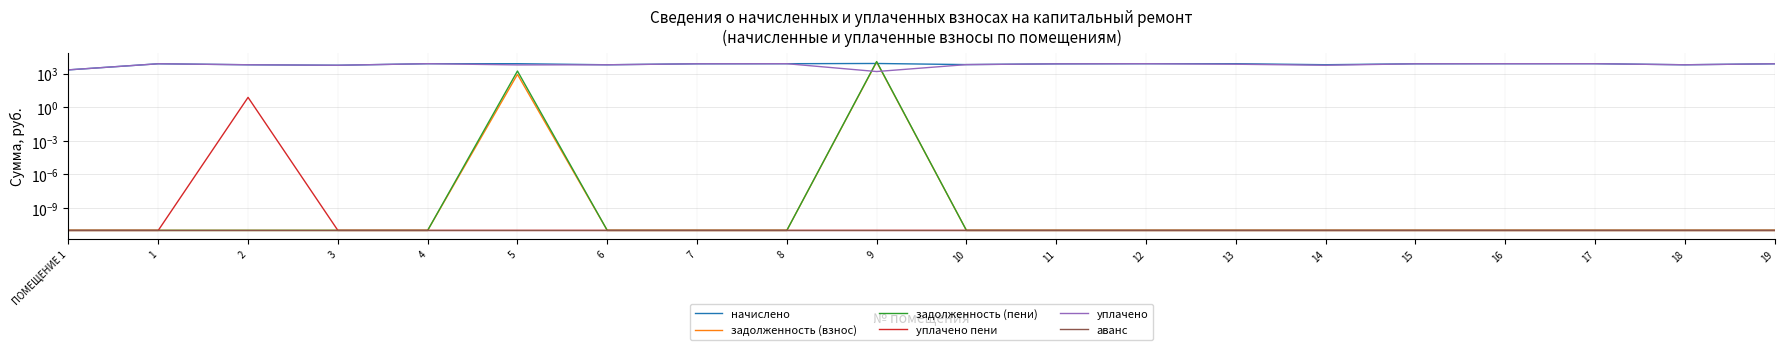

Which series has the widest spread of values?

задолженность (пени)